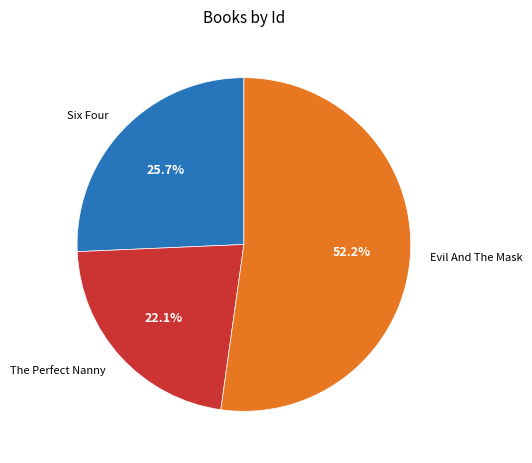

Does The Perfect Nanny account for over 50% of the chart?

No